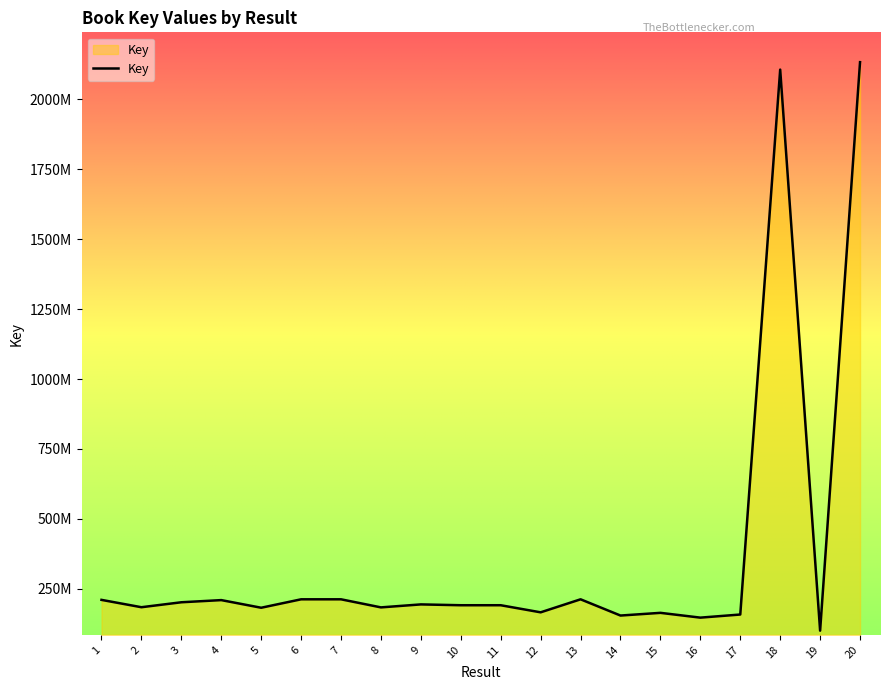

What value does the data have at 17?

158422817